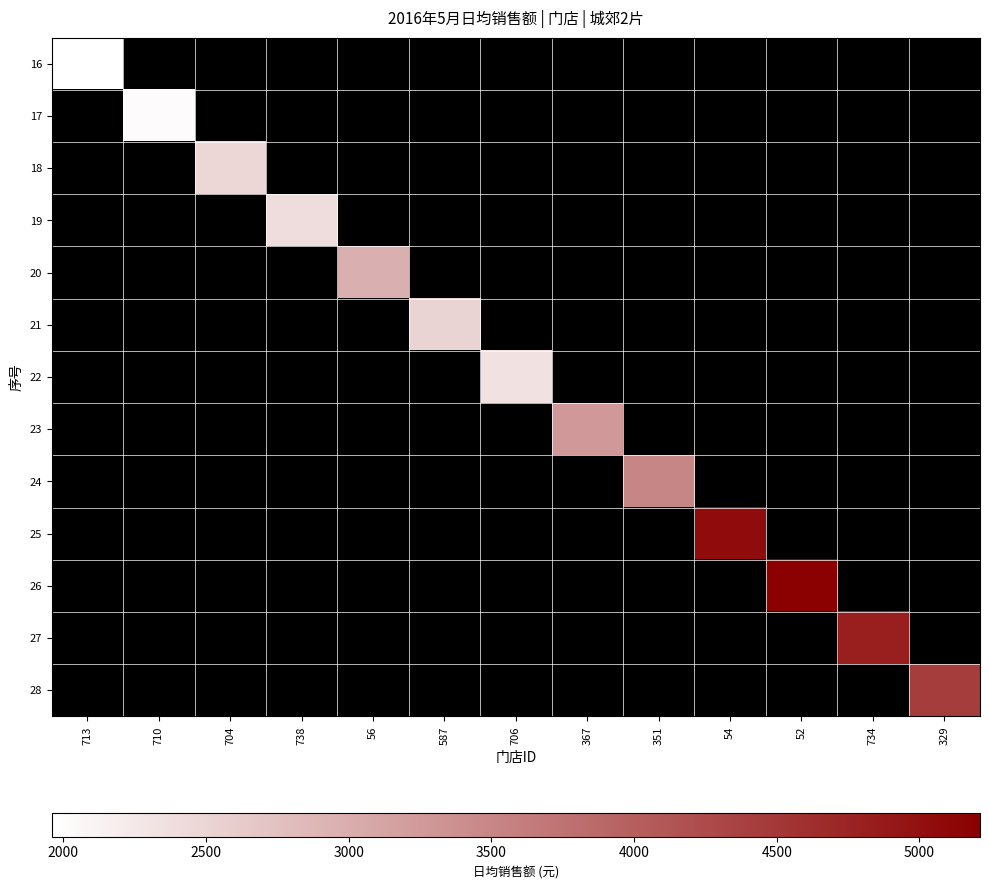

Between 706 and 52, which is larger?

52